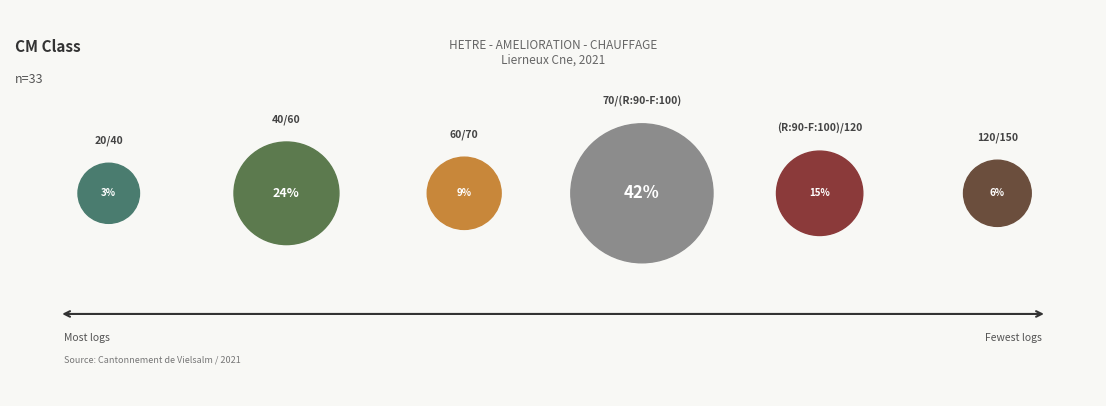

Is there a majority slice in this chart?

No